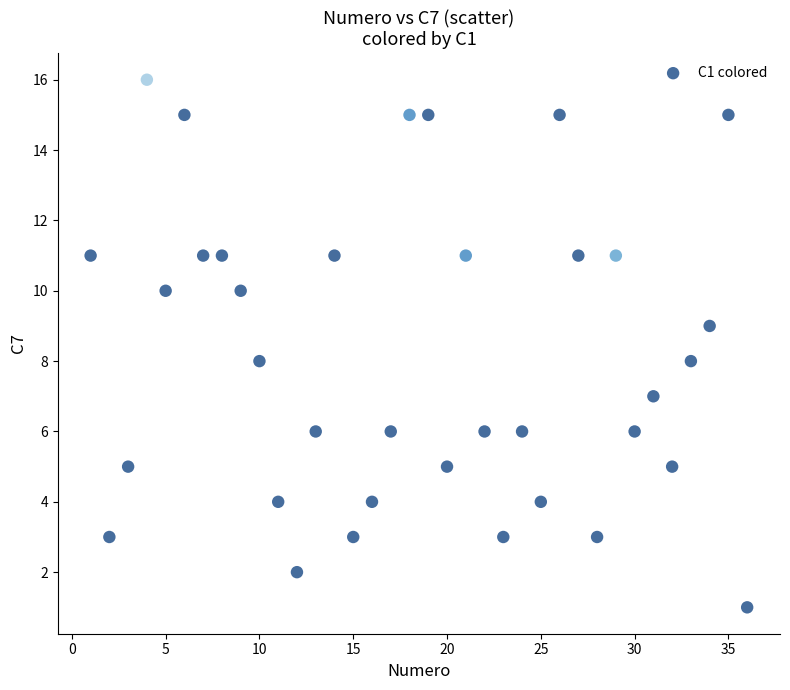

What is the range of Y values (max minus min)?

15